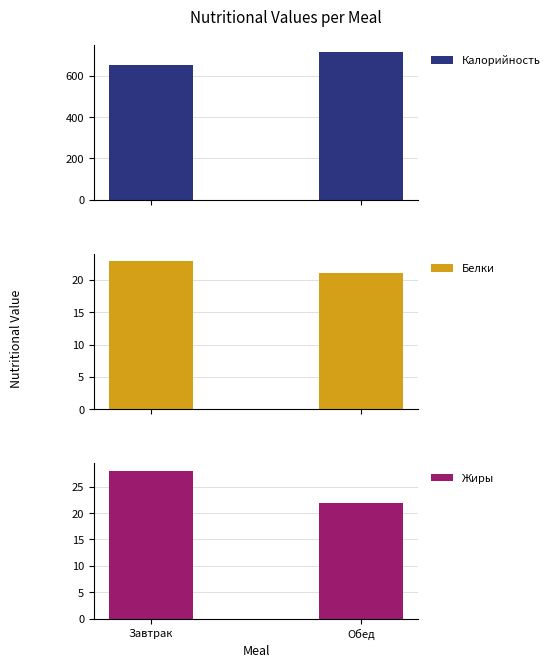

Is it true that Жиры equals 28.0 at Завтрак?

True